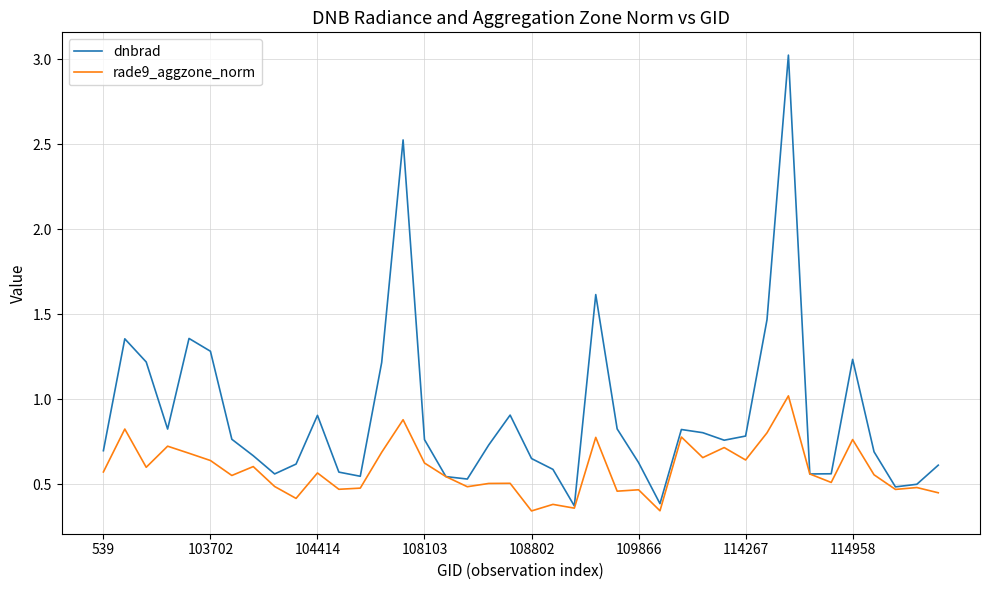

Which series has the largest total across all categories?

dnbrad